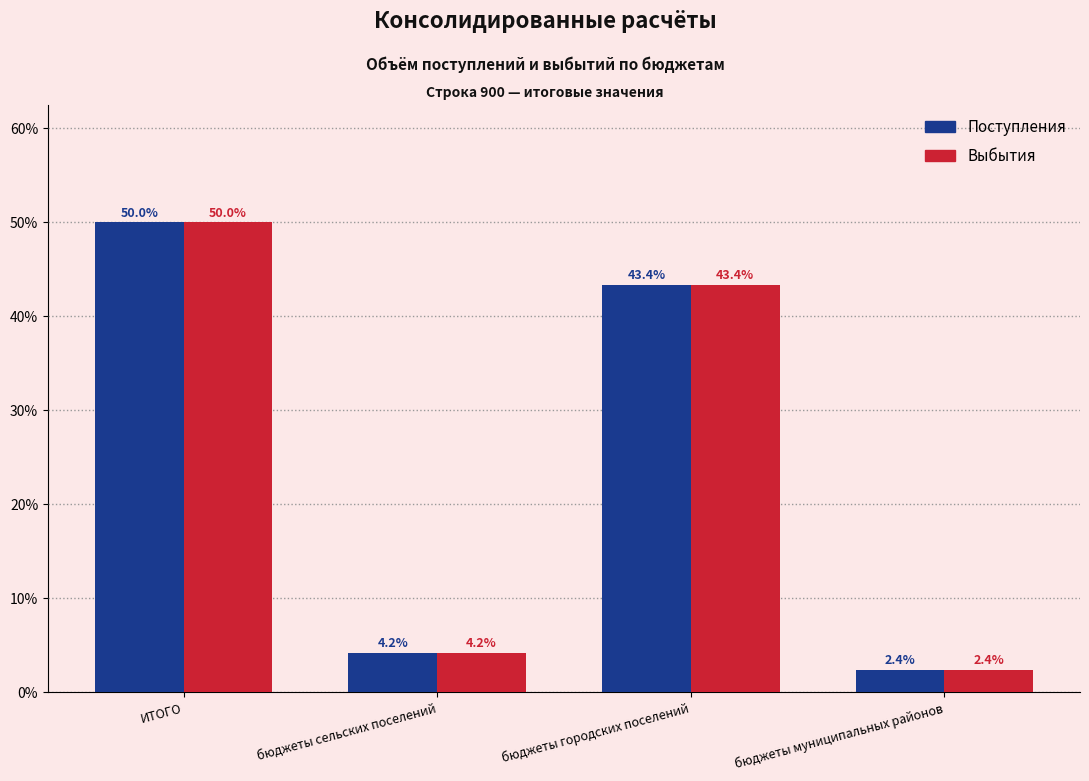

What is the smallest value displayed?

2.4